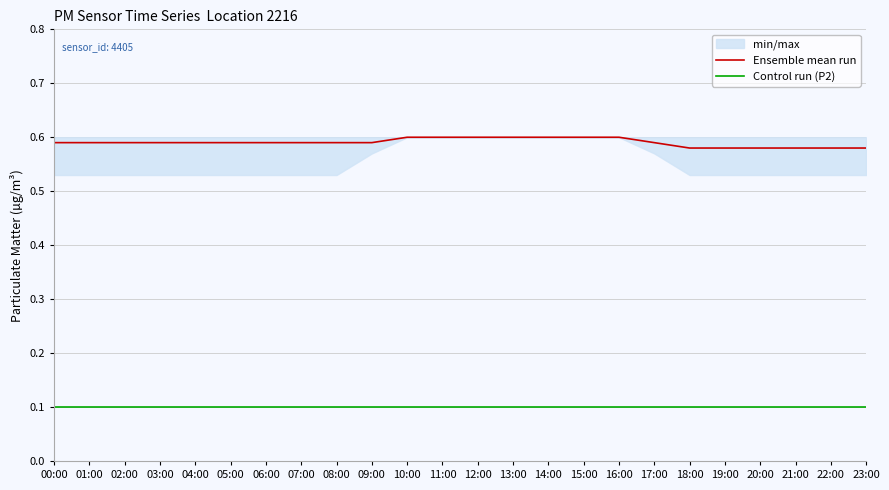

At which label does Ensemble mean run reach its minimum?

18:00